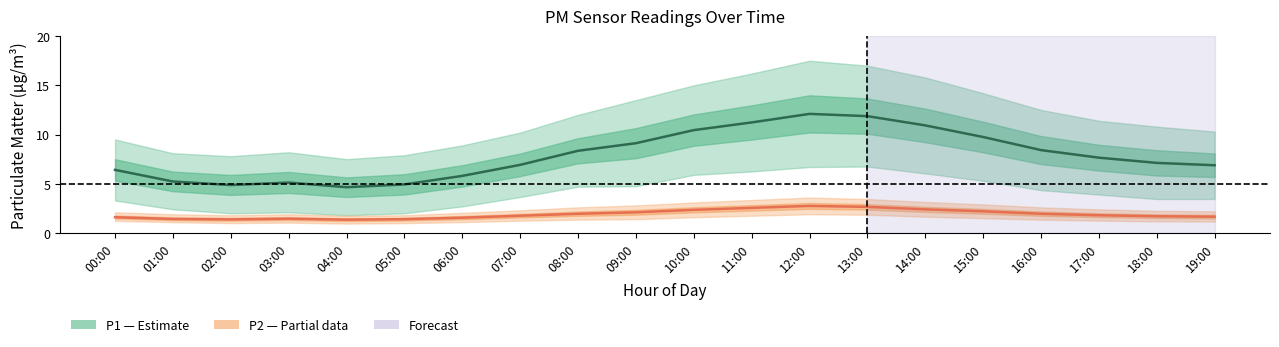

Rank the series at 19:00 from highest to lowest value.

P1 (PM10), P2 (PM2.5)